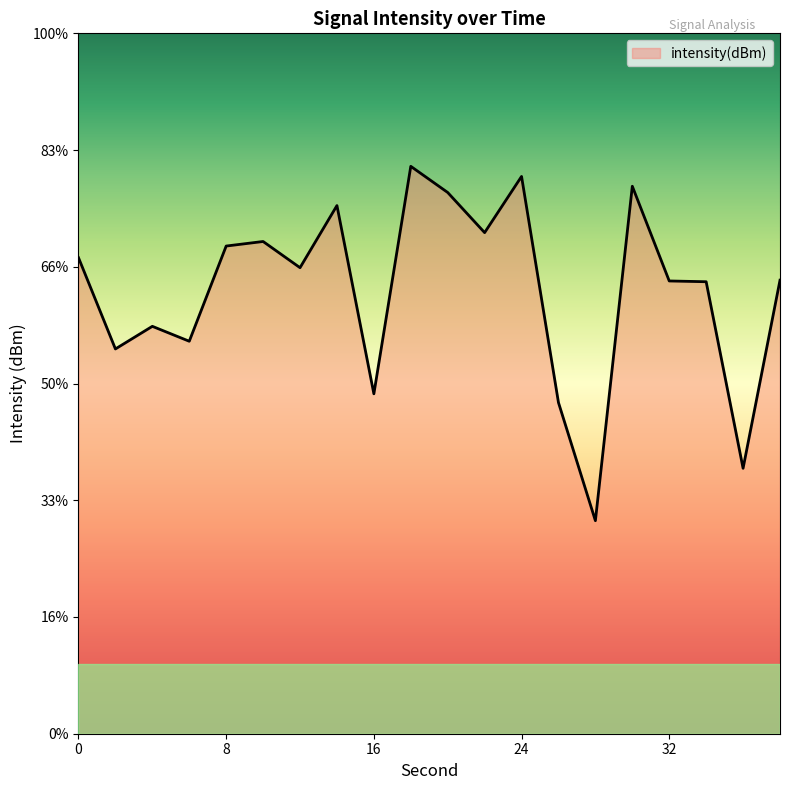

At which category does the chart reach its peak across all series?

18